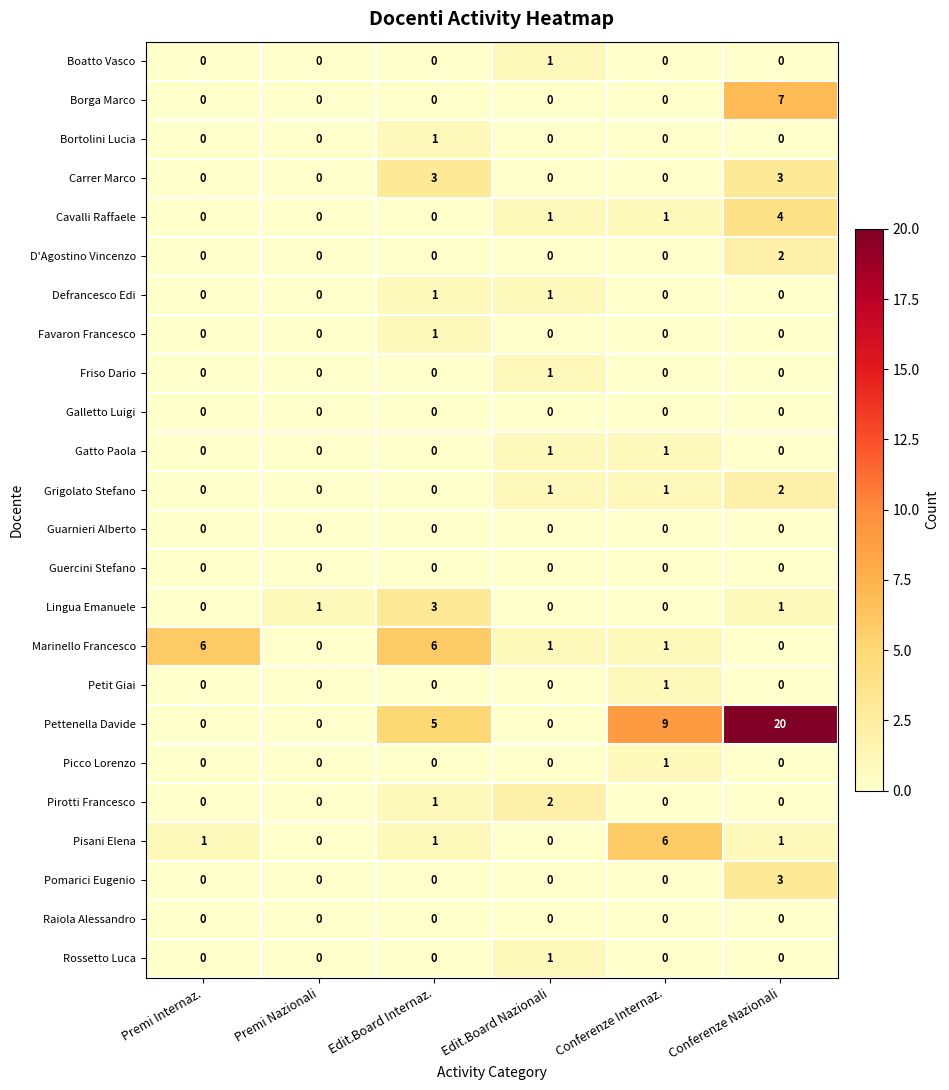

Which category has the highest value across all series?

Conferenze Nazionali